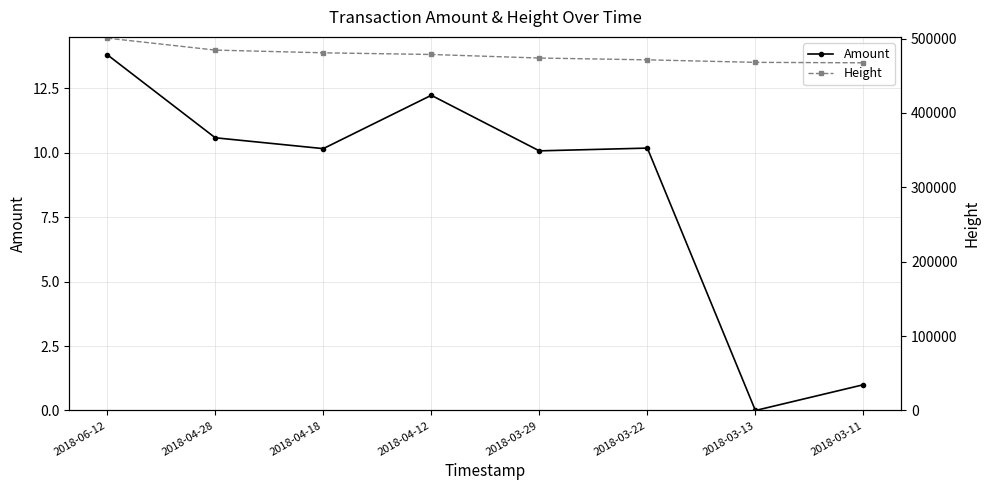

What is the approximate value of Height at 2018-04-18?

480890.0